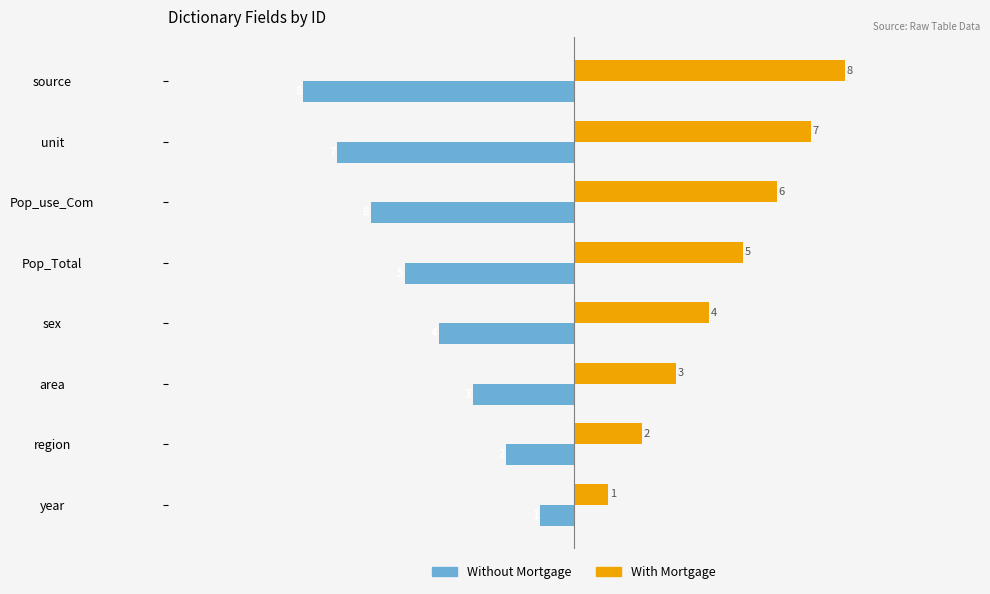

Rank the series at Pop_use_Com from highest to lowest value.

With Mortgage, Without Mortgage